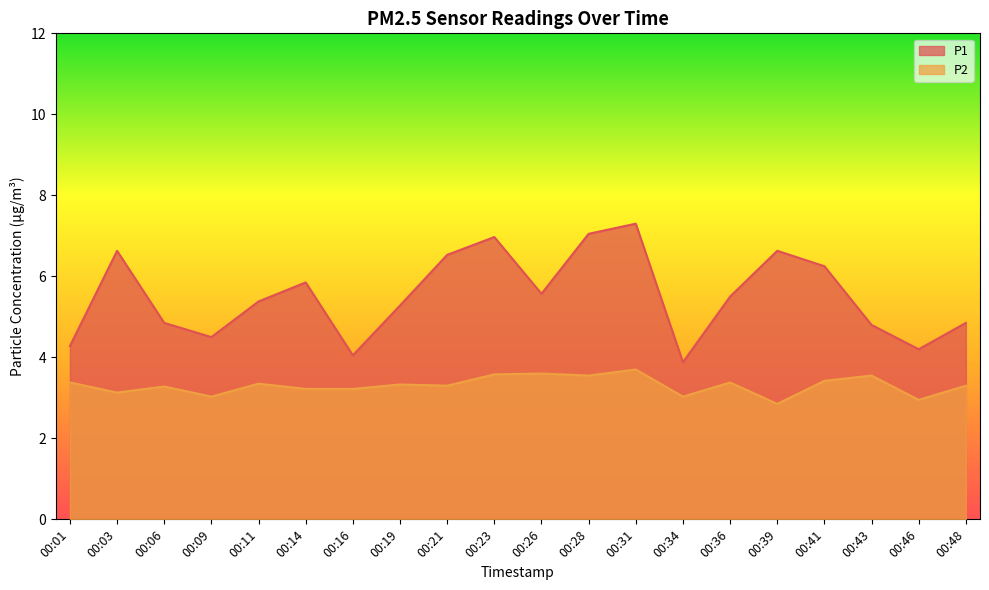

In P1, how many points are higher than both neighbors (excluding endpoints)?

5